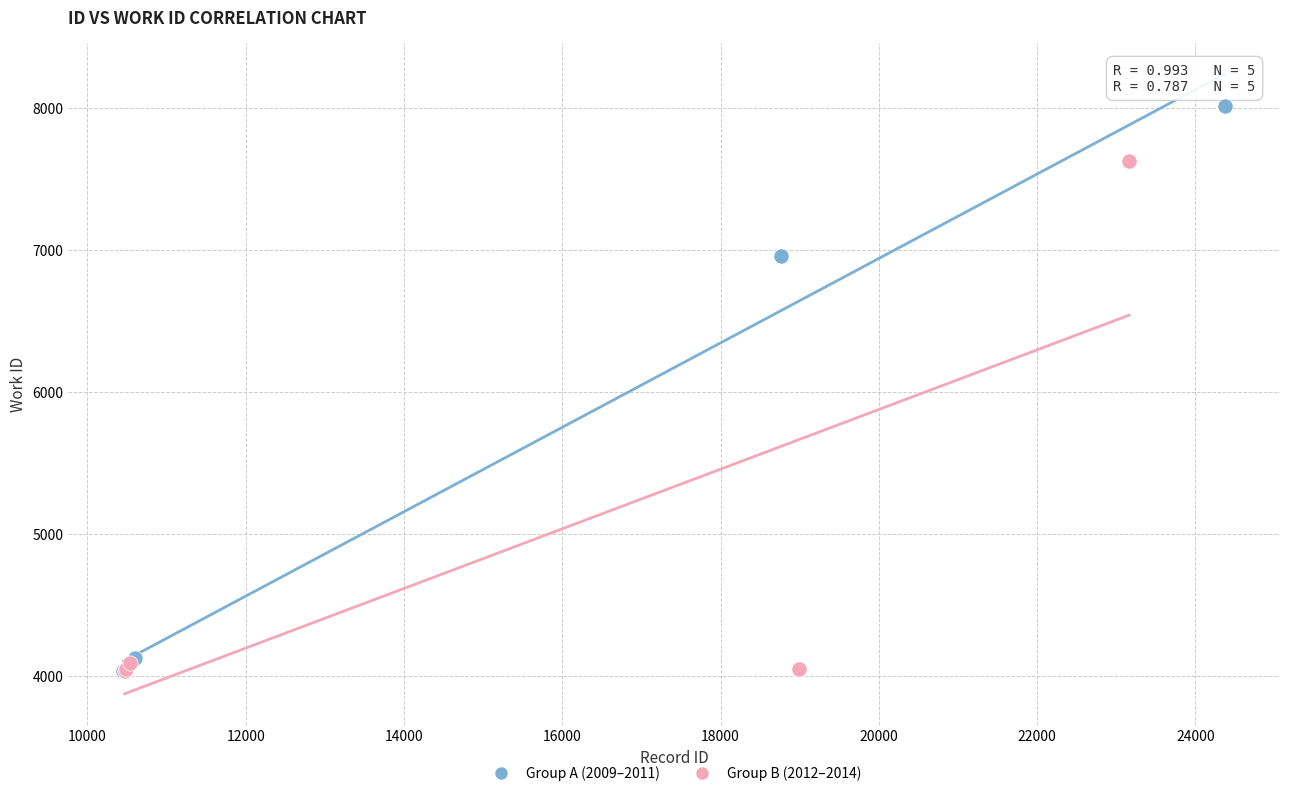

Which series contains the highest Y value?

Group A (2009–2011)